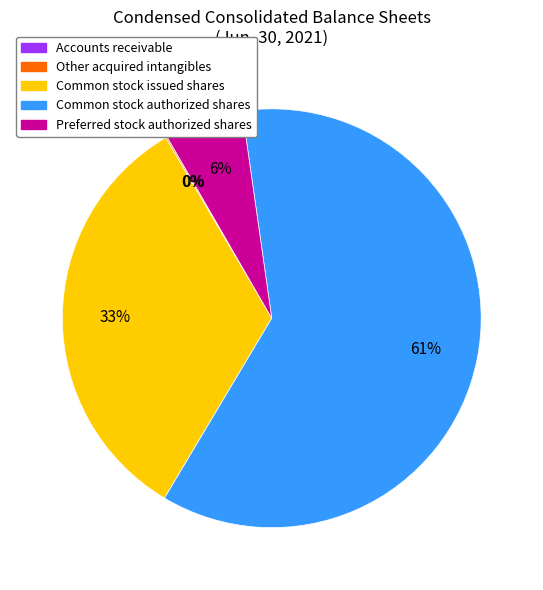

Which slice is the largest?

Common stock authorized shares